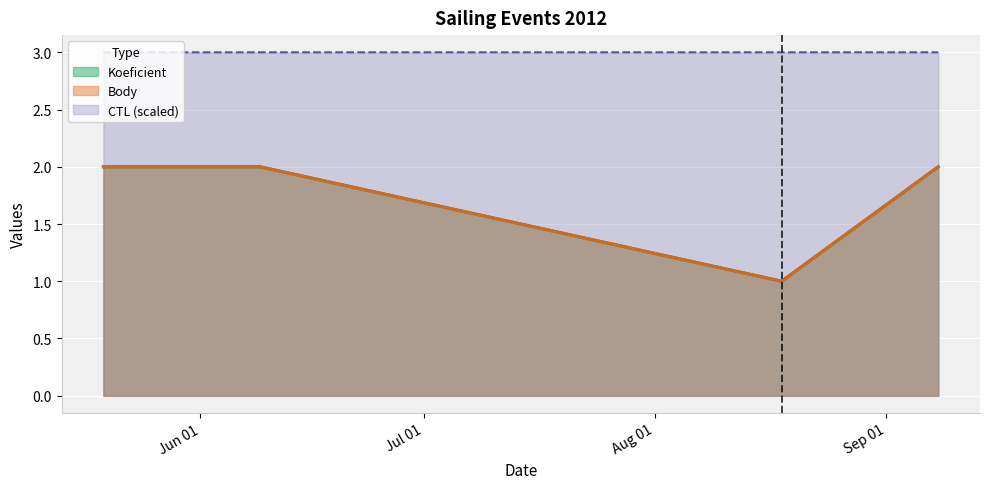

What value does the CTL series have at 2012-06-09?

3.0